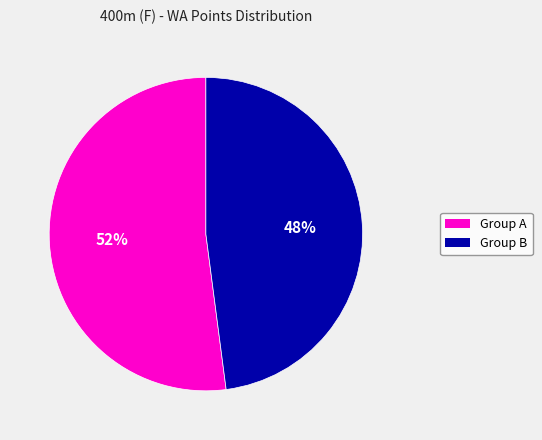

Is there a majority slice in this chart?

Yes